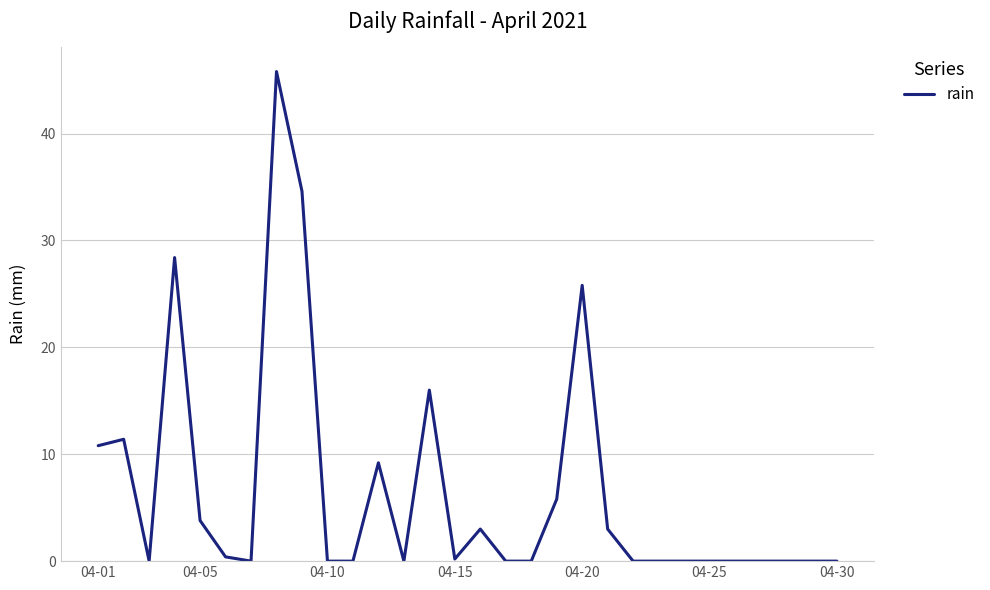

How many lines are shown in the chart?

1